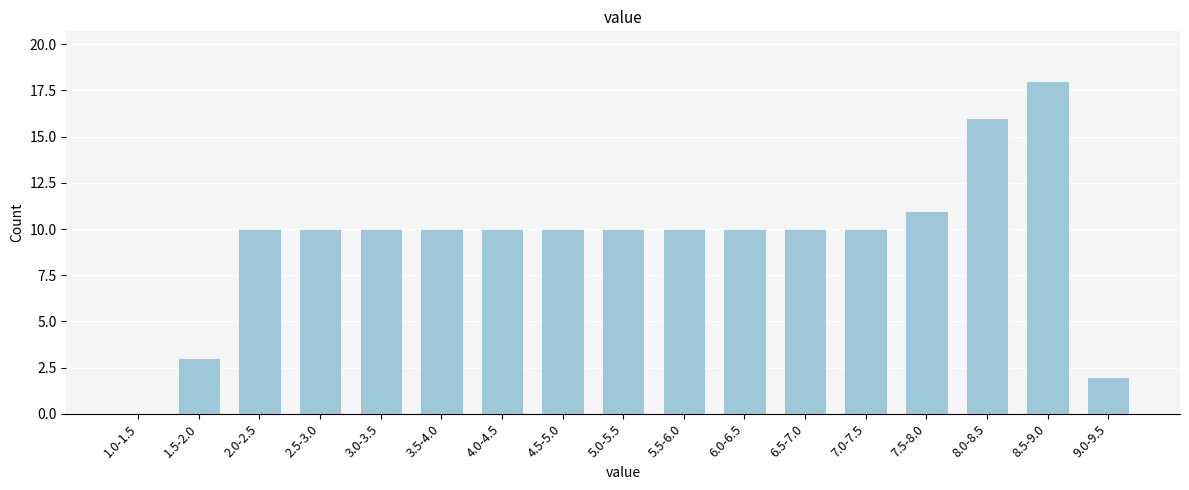

Reading right to left, list all the values displayed in this chart.

9.0-9.5=2	8.5-9.0=18	8.0-8.5=16	7.5-8.0=11	7.0-7.5=10	6.5-7.0=10	6.0-6.5=10	5.5-6.0=10	5.0-5.5=10	4.5-5.0=10	4.0-4.5=10	3.5-4.0=10	3.0-3.5=10	2.5-3.0=10	2.0-2.5=10	1.5-2.0=3	1.0-1.5=0